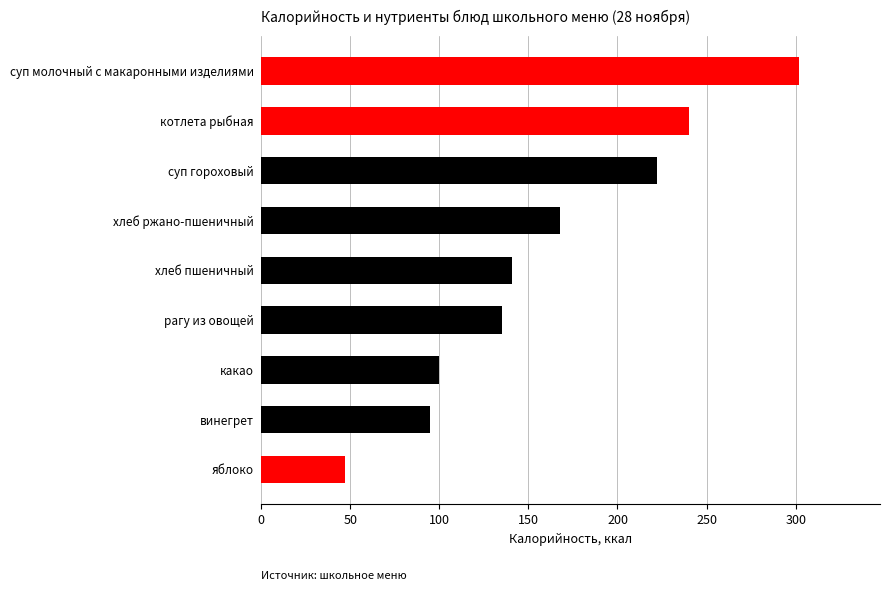

What is the average value?

161